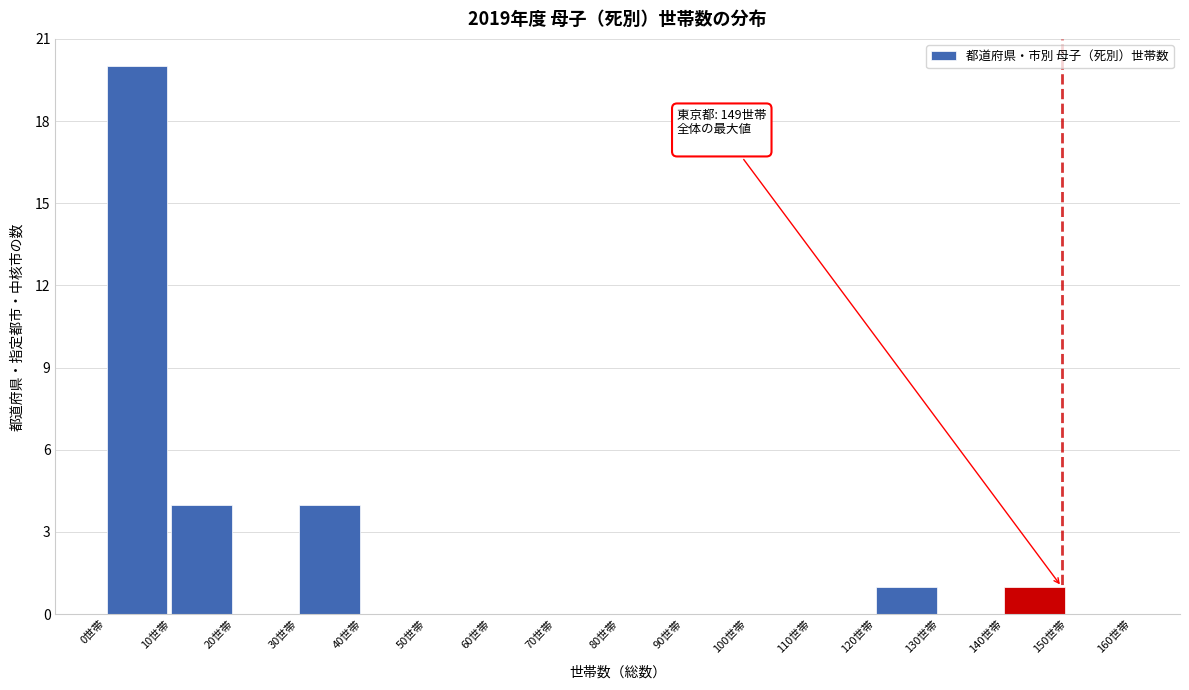

Which range on the x-axis has the tallest bar?

0 to 10